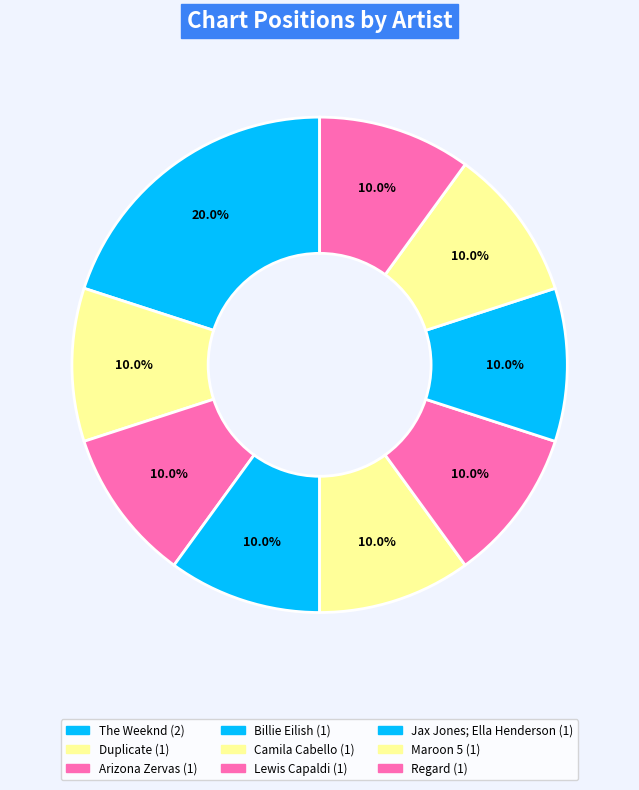

Rank the categories by value from highest to lowest.

The Weeknd, Duplicate, Arizona Zervas, Billie Eilish, Camila Cabello, Lewis Capaldi, Jax Jones; Ella Henderson, Maroon 5, Regard